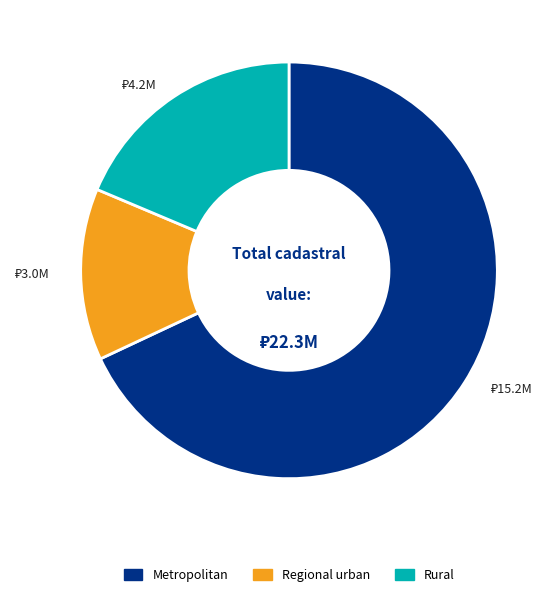

Approximately how many times larger is the value at Metropolitan compared to Rural?

3.6